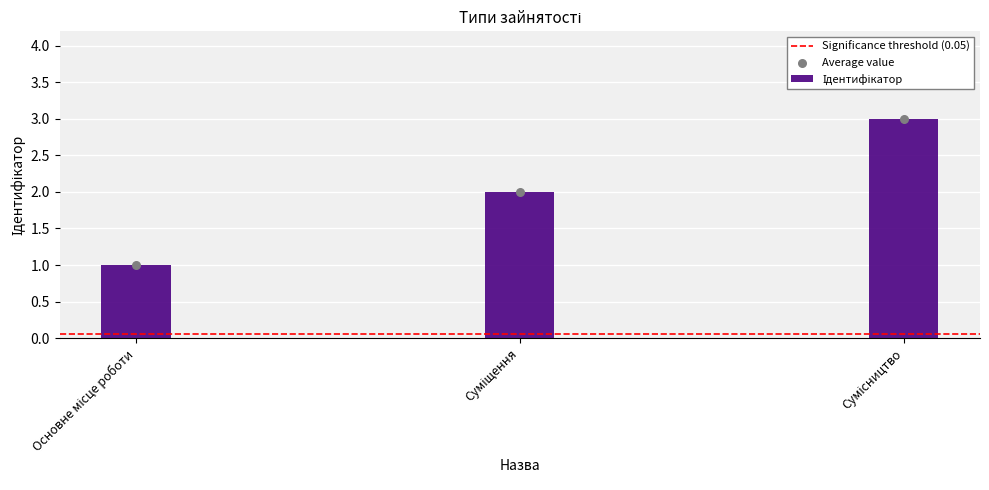

What is the ratio of the value at Основне місце роботи to the value at Суміщення?

0.5